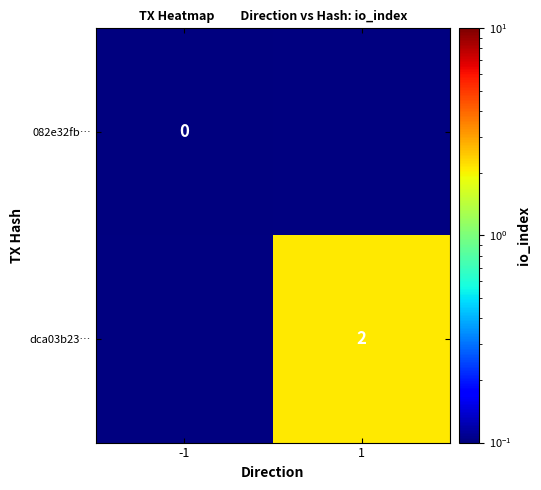

At which category does the chart reach its peak across all series?

1